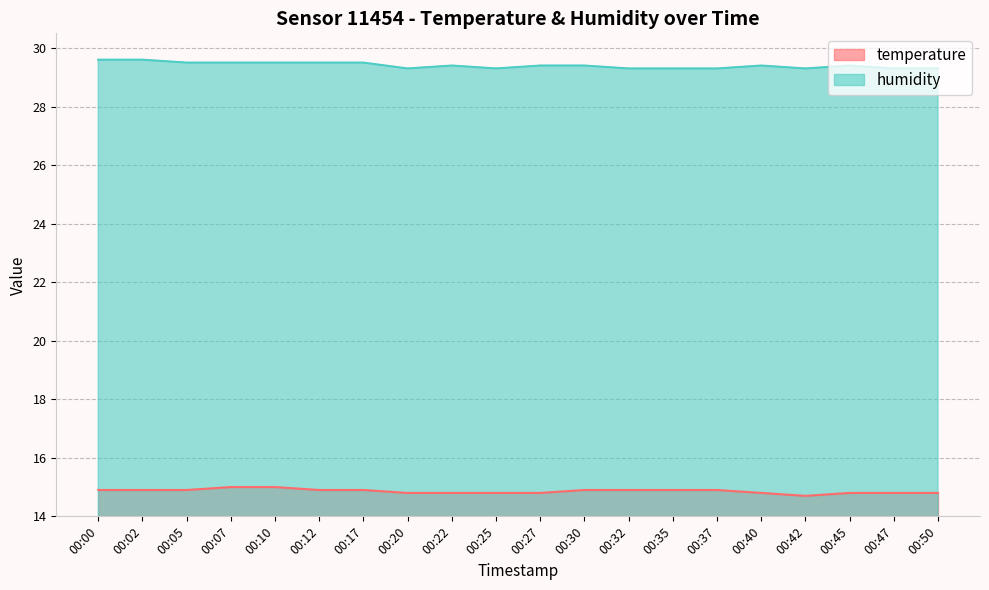

What is the difference between the second highest and minimum values in the humidity series?

0.3